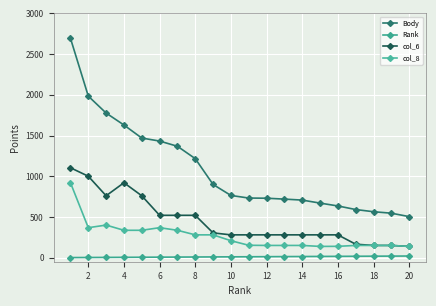

Is this an area chart (filled region under the line)?

No